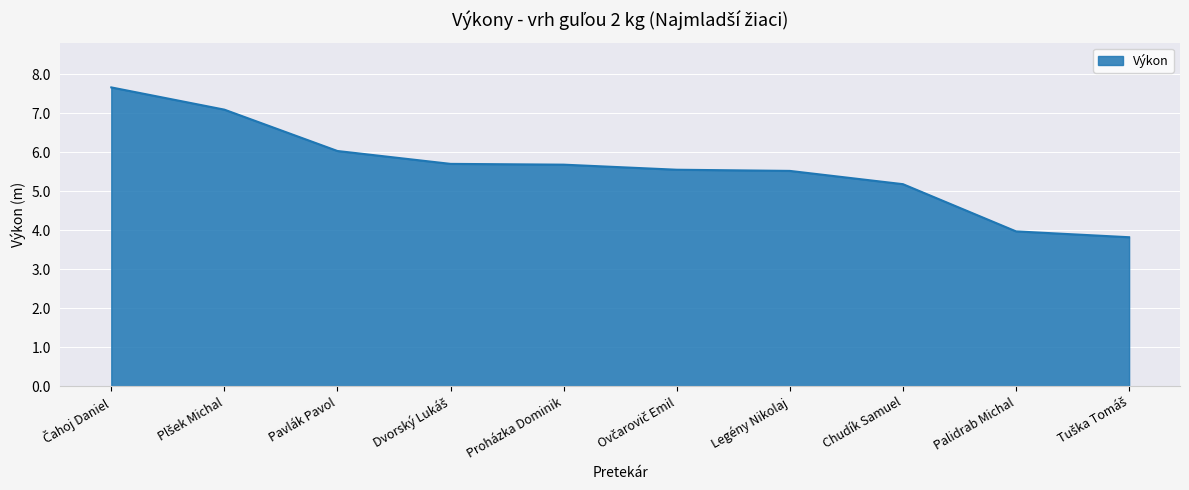

How many categories are shown in the chart?

10